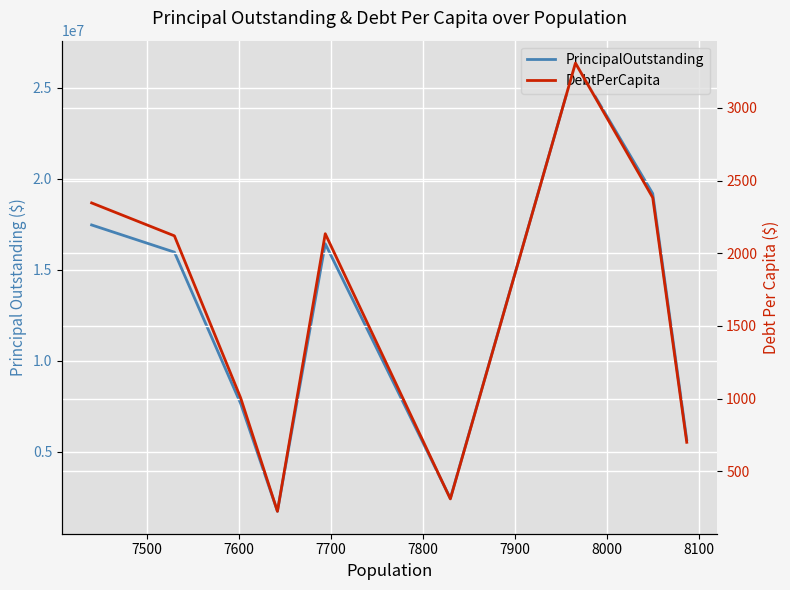

True or false: PrincipalOutstanding and DebtPerCapita cross at least once.

False